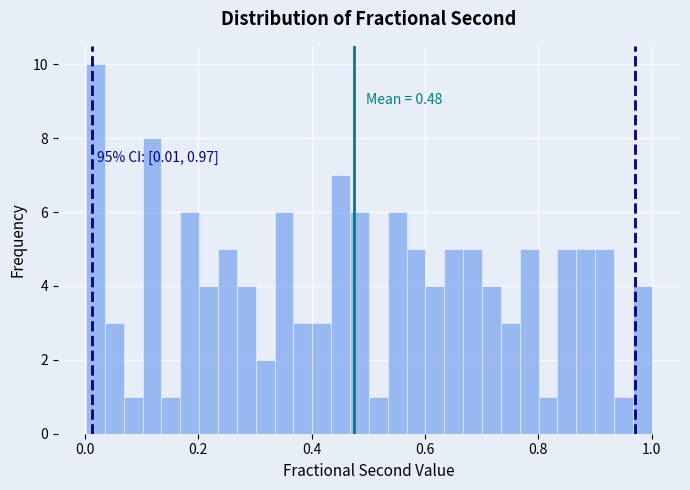

Around what value on the x-axis is the tallest bar? Give the approximate position of its centre, as read against the axis.

0.02